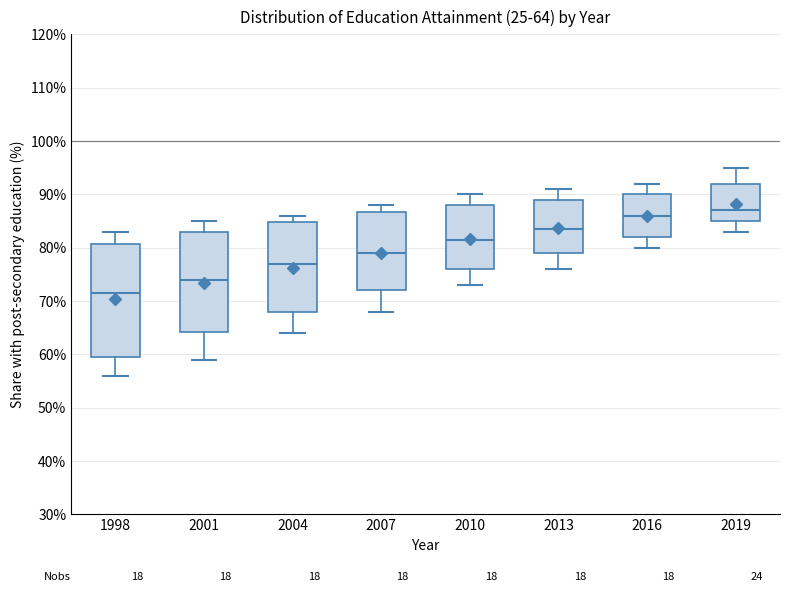

Which box is the tallest, from its lower edge to its upper edge?

1998